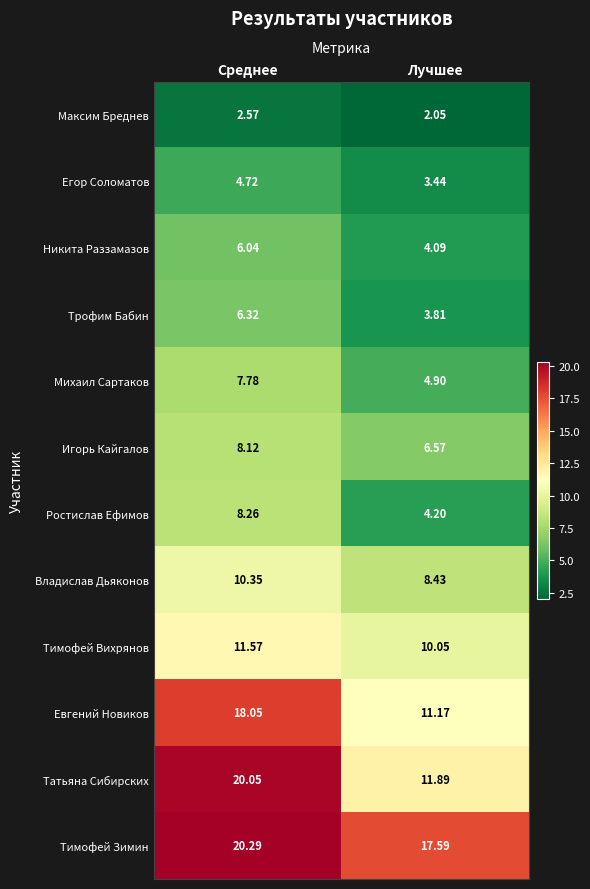

At which category does the chart reach its peak across all series?

Среднее